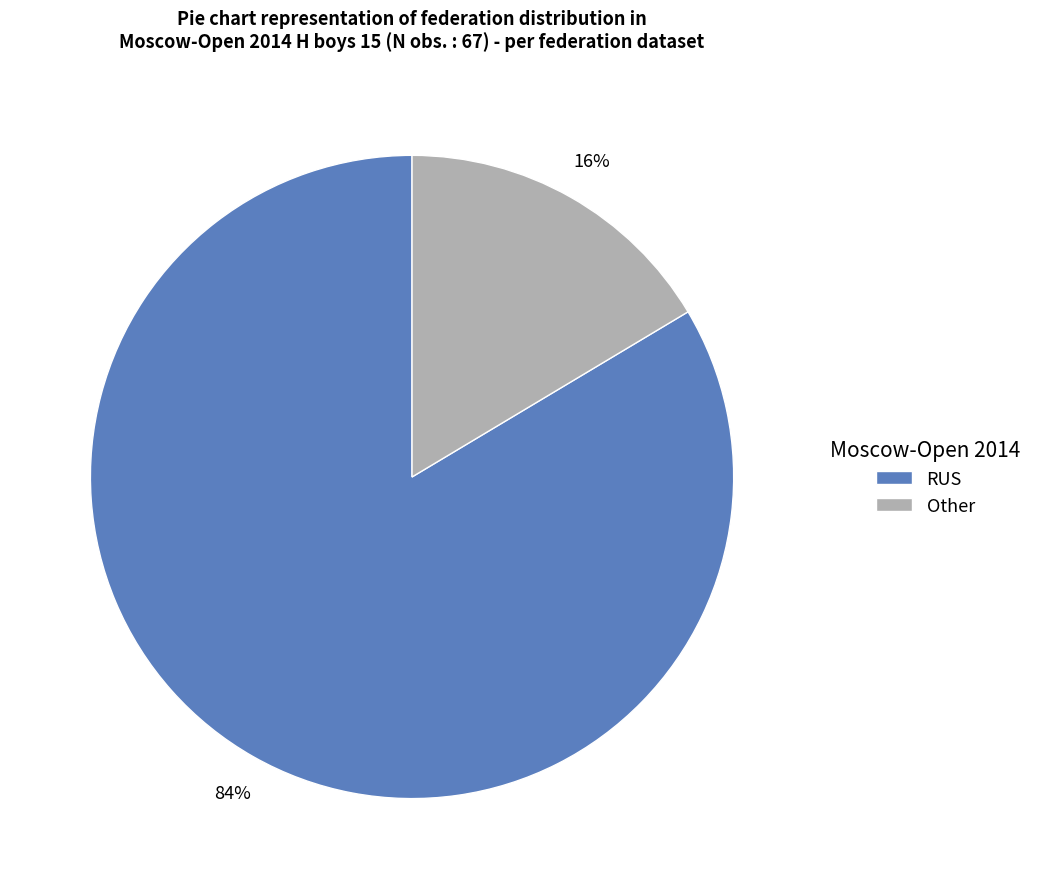

What percentage is the Other slice, to the nearest percent?

16%